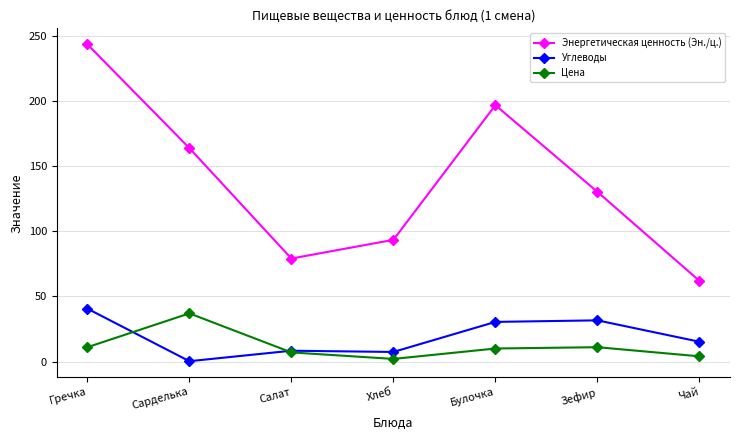

Where is the first local minimum for Энергетическая ценность (Эн./ц.)?

Салат